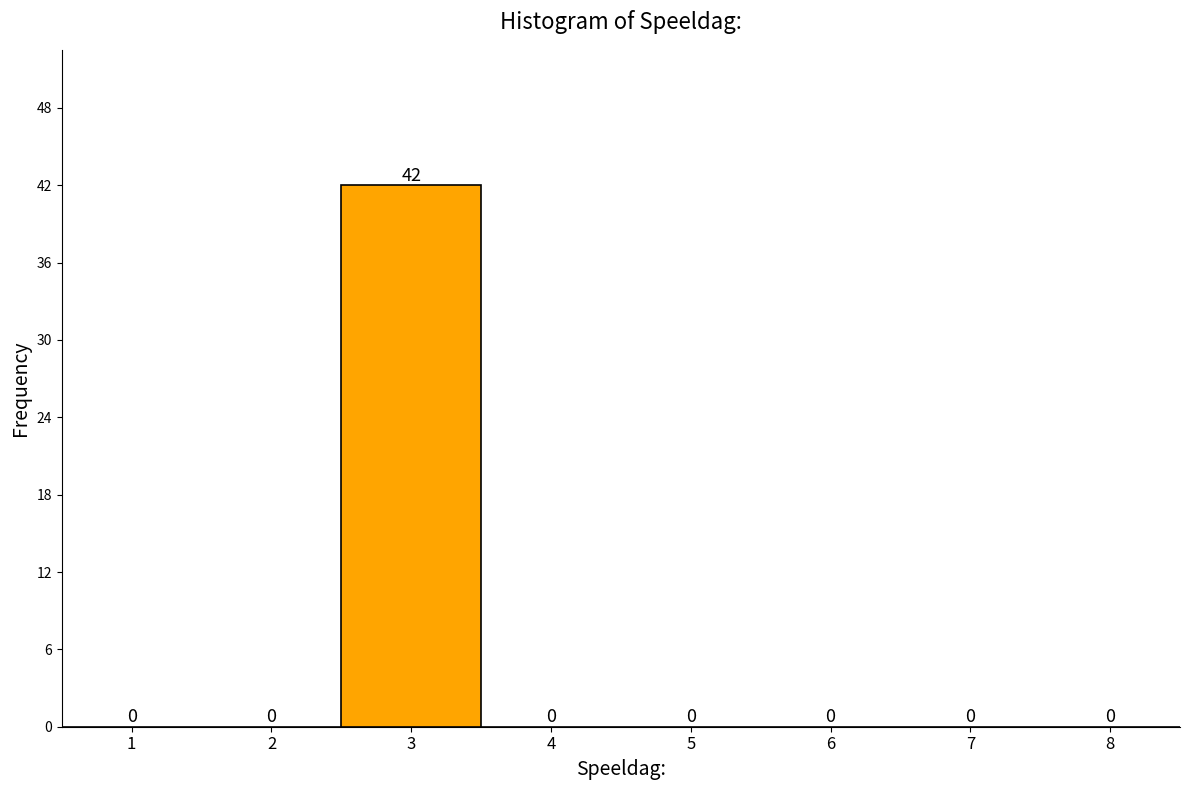

The chart shows a value of 0 at 8. True or false?

True